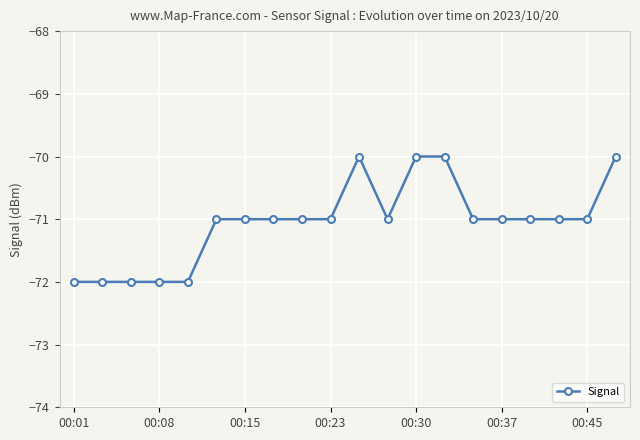

What is the maximum value shown in the chart?

-70